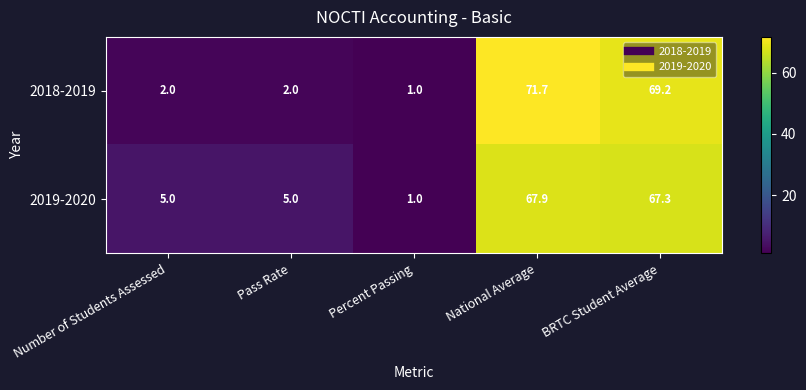

Between National Average and BRTC Student Average, which series saw the biggest shift?

2018-2019